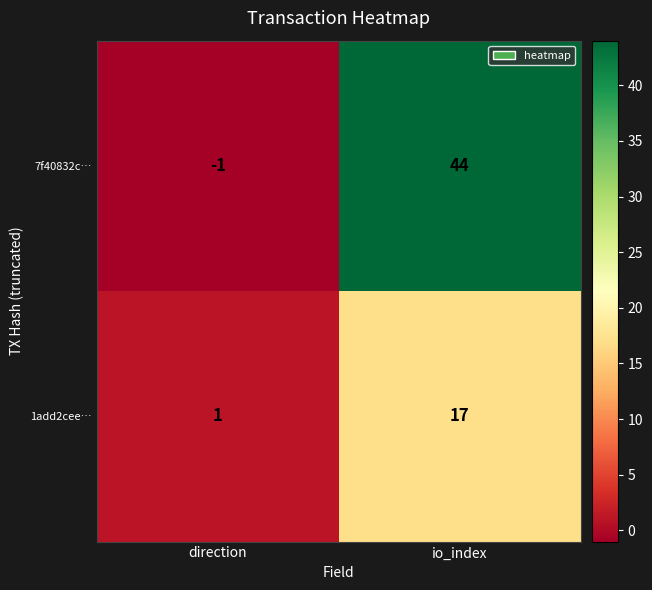

Which series has the largest total across all categories?

7f40832c…